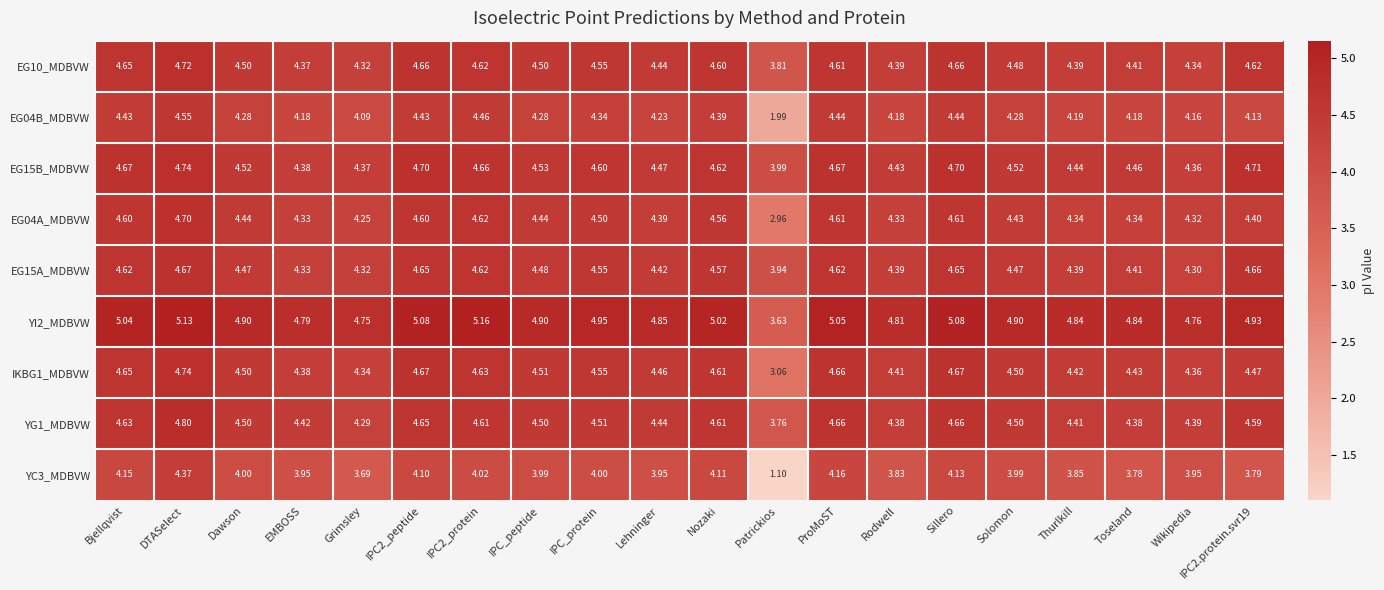

At which category does the chart reach its minimum across all series?

Patrickios